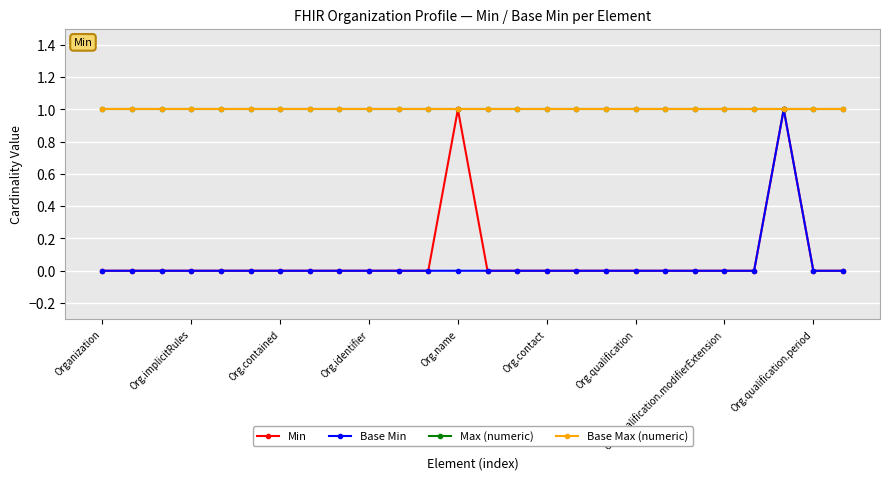

At which category does the chart reach its peak across all series?

Org.name